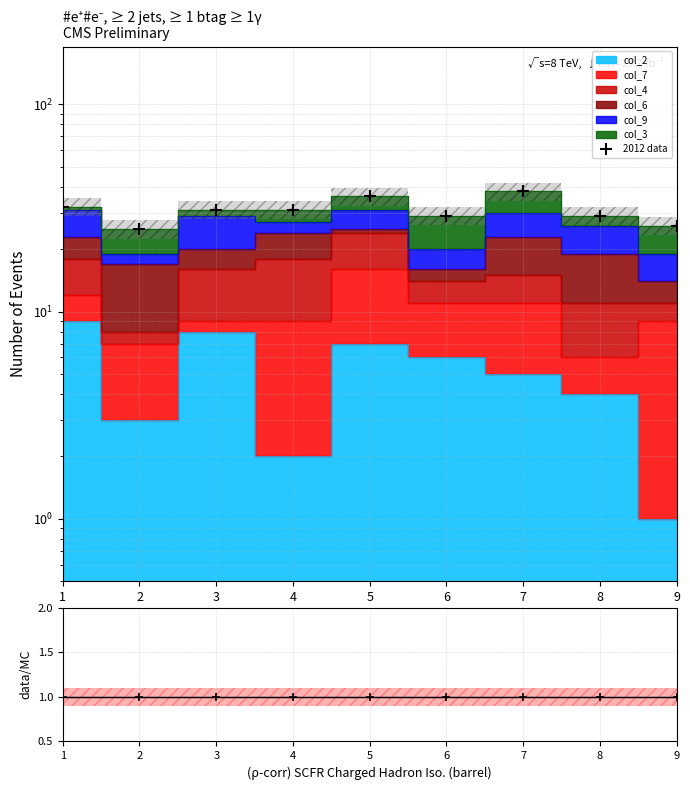

How many data points does each series have?

9